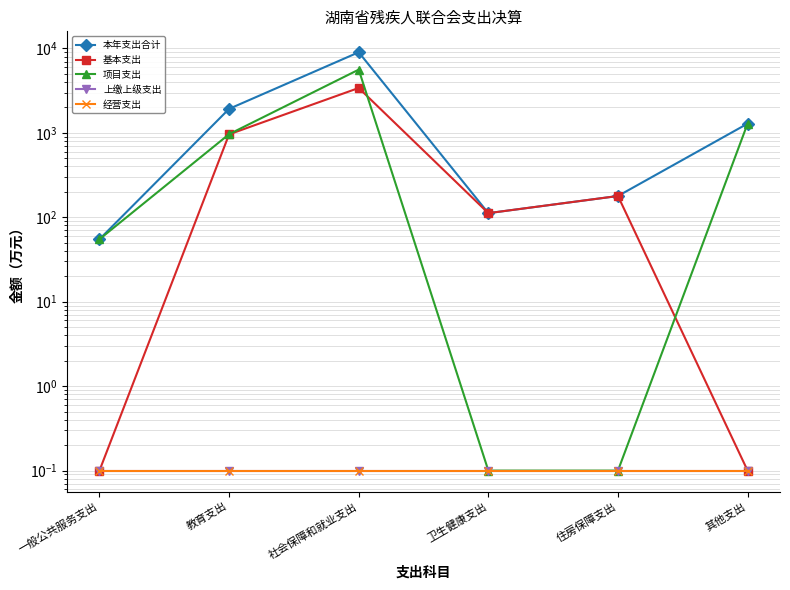

Where is the first local minimum for 基本支出?

卫生健康支出